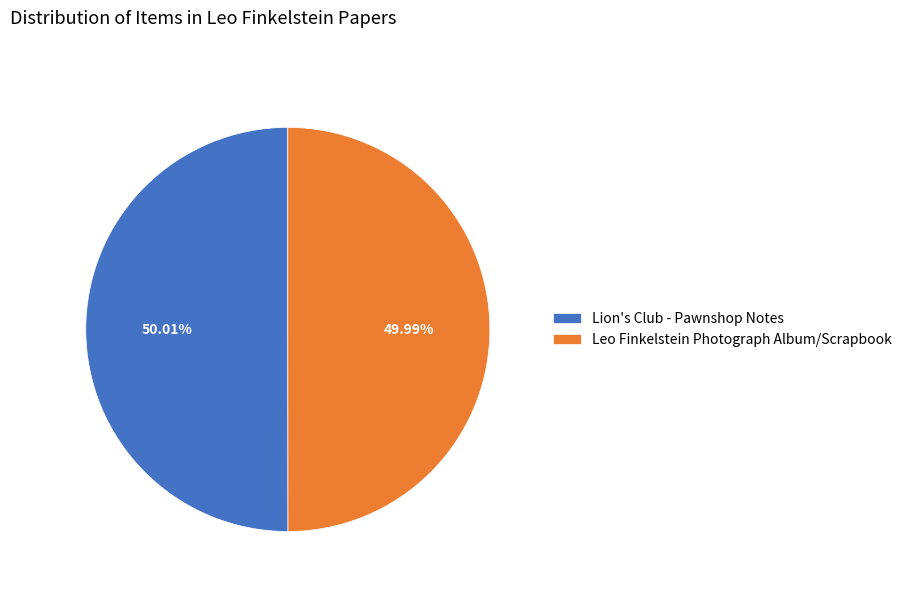

To the nearest percent, what percentage of the pie is Leo Finkelstein Photograph Album/Scrapbook?

50%